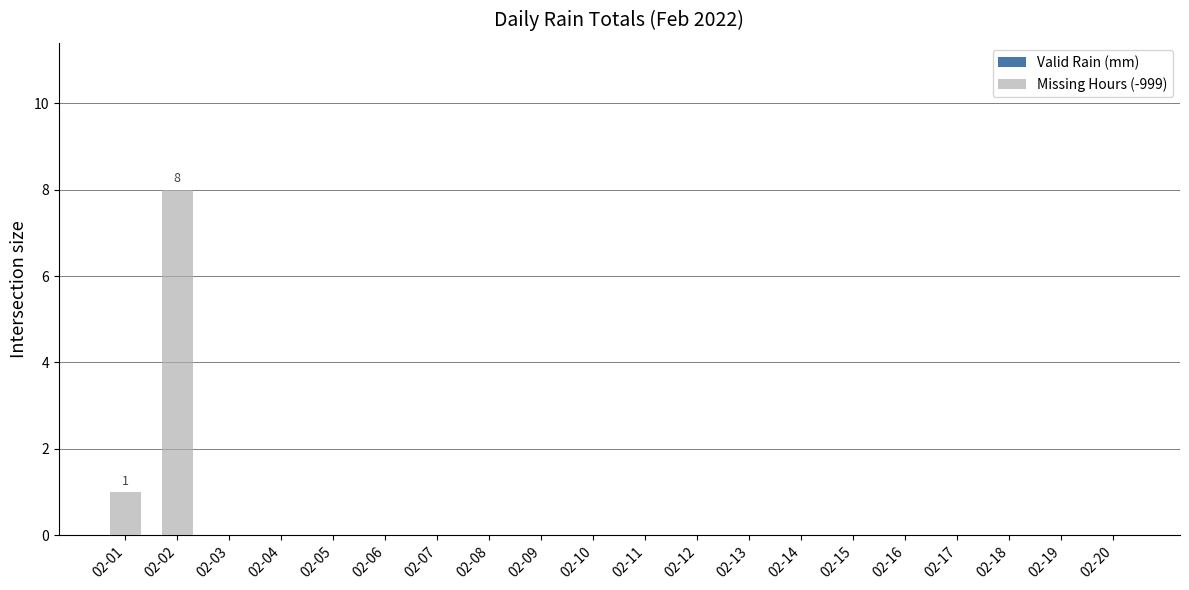

At which label is the value closest to 4?

02-01